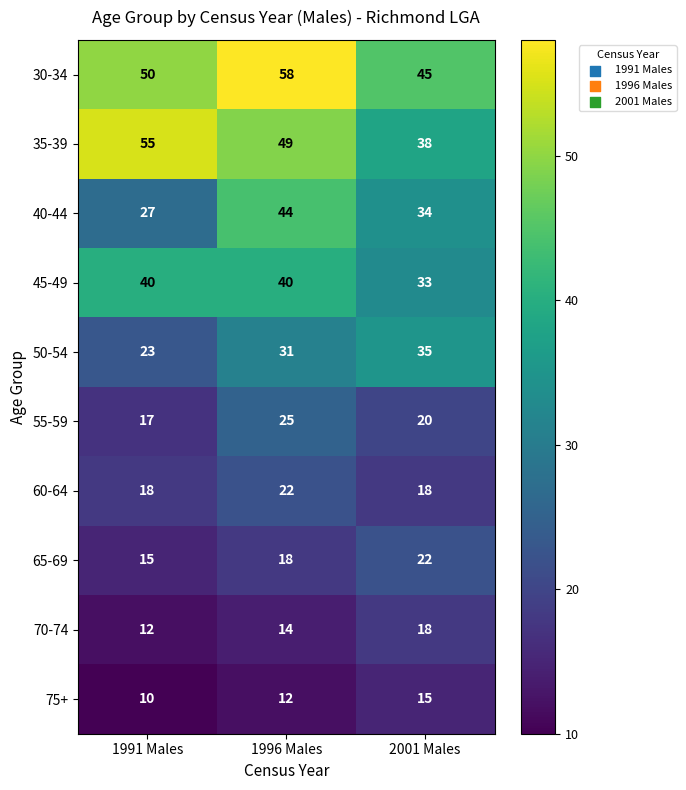

How many values in the 40-44 series are below 34?

1